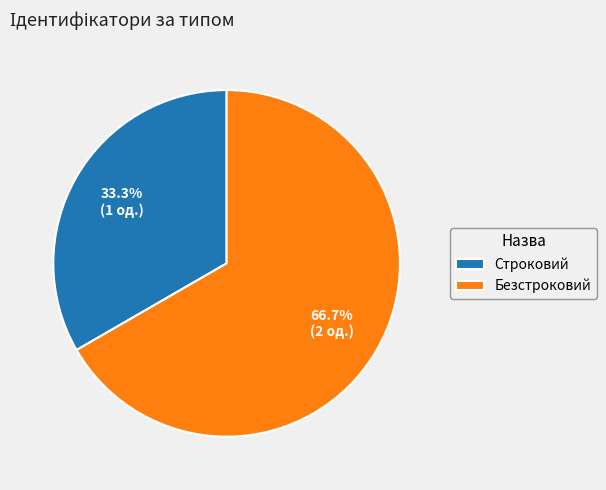

Count the number of slices in the pie.

2